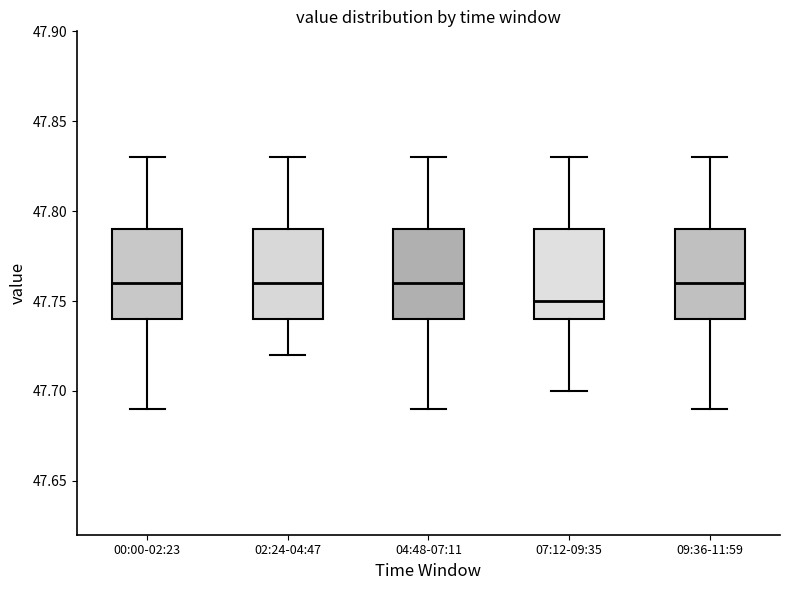

Where is the lower edge of the box for 09:36-11:59 on the y-axis? The values are not printed on the chart, so give them approximately, as read against the axis.

47.74